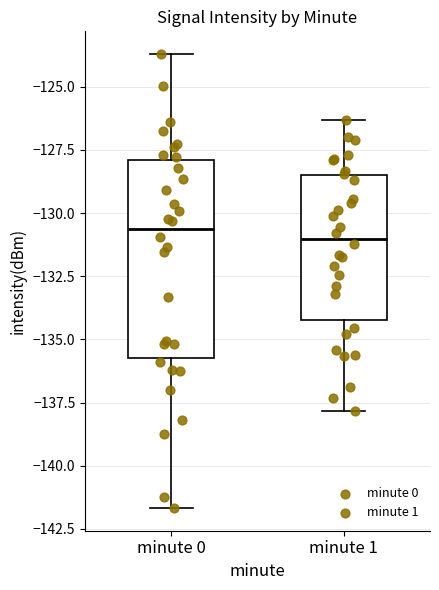

Which box is the tallest, from its lower edge to its upper edge?

minute 0